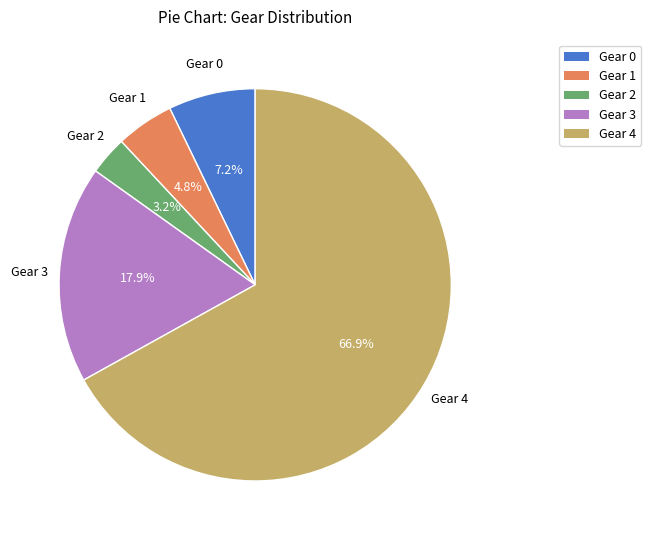

What is the ratio of the value at Gear 3 to the value at Gear 0?

2.5